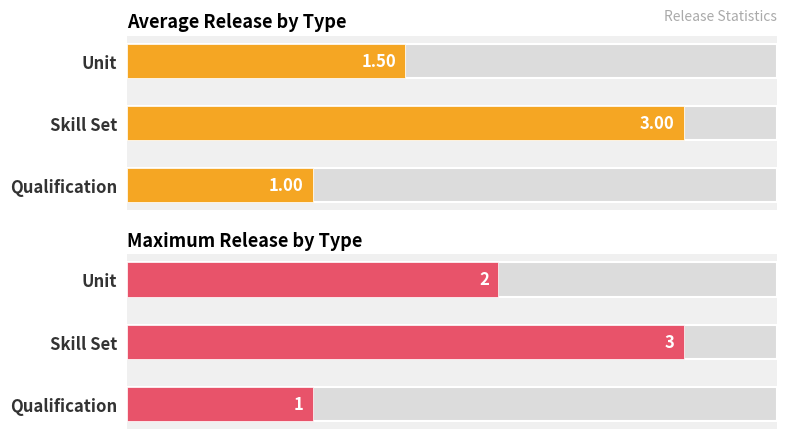

What is the highest value of the Avg Release series?

3.0